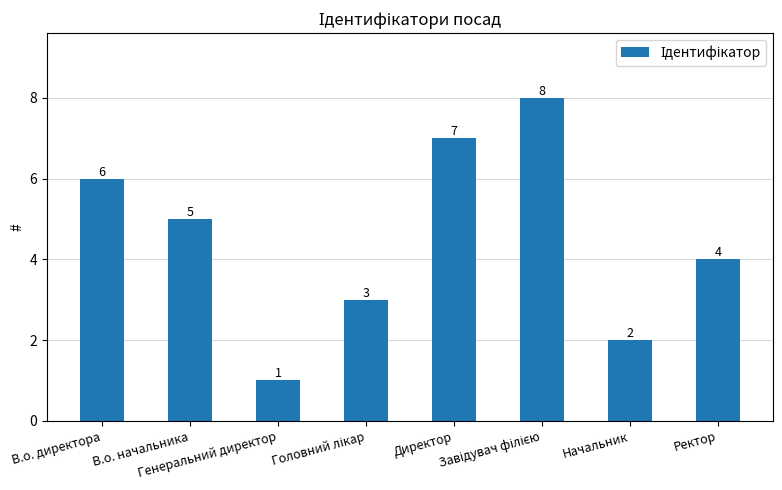

What is the difference between the maximum and minimum values?

7